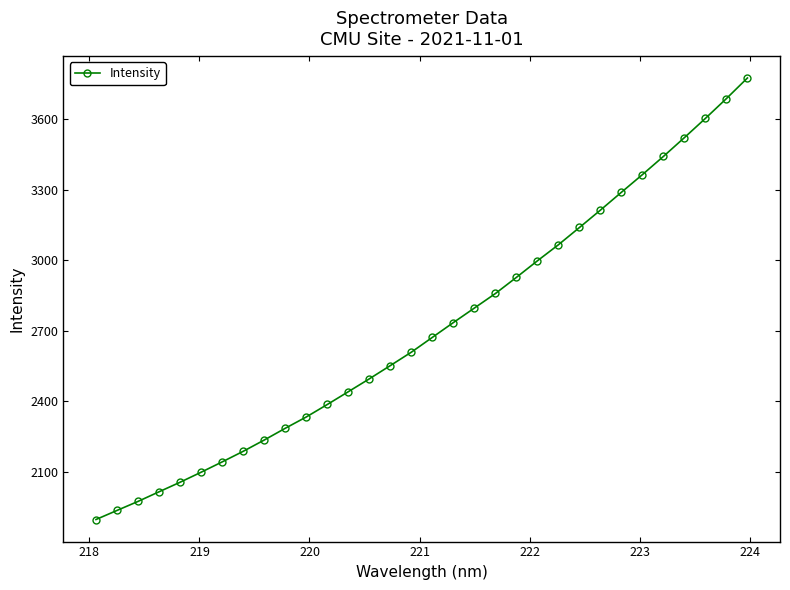

What is the average value?

2711.0